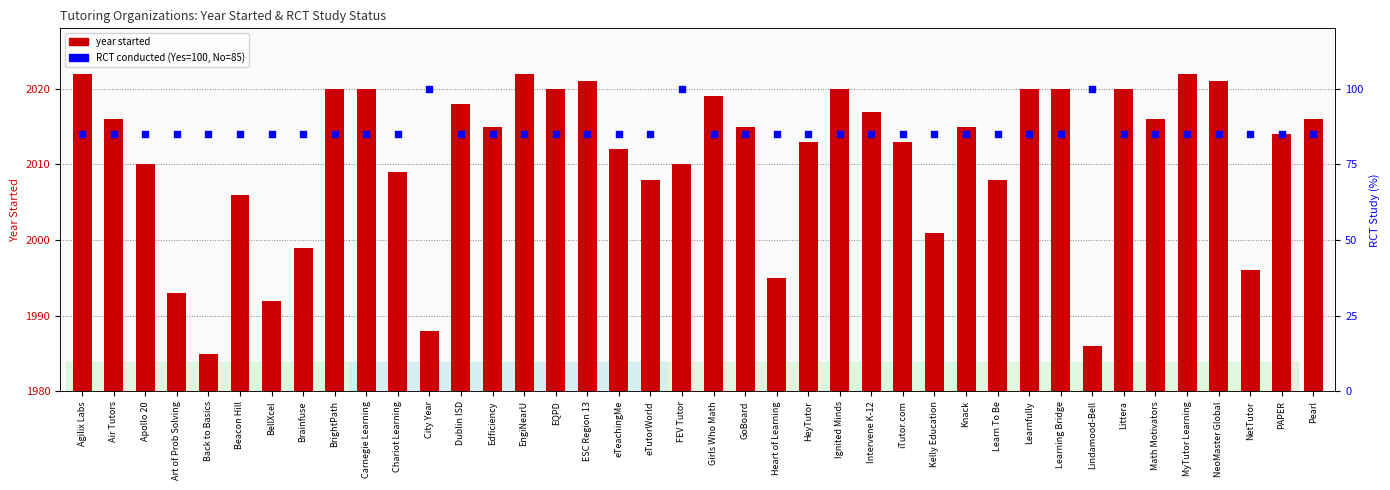

Which series contains the highest Y value?

year started